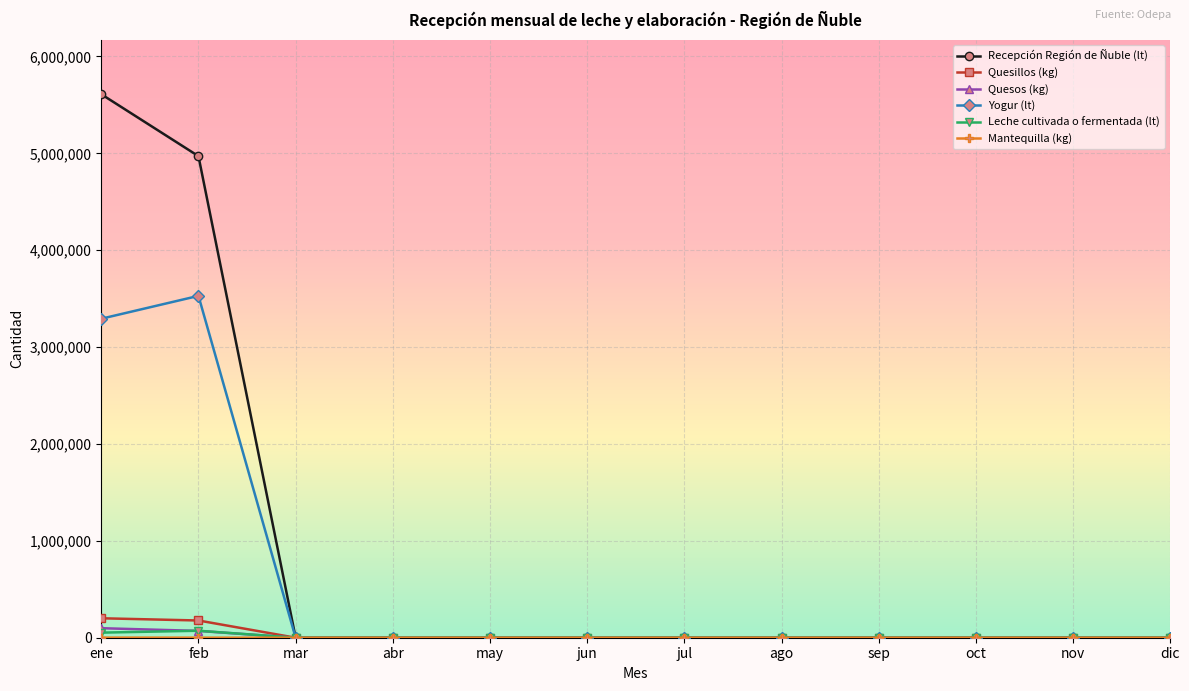

At which category is the sum across all series the highest?

ene